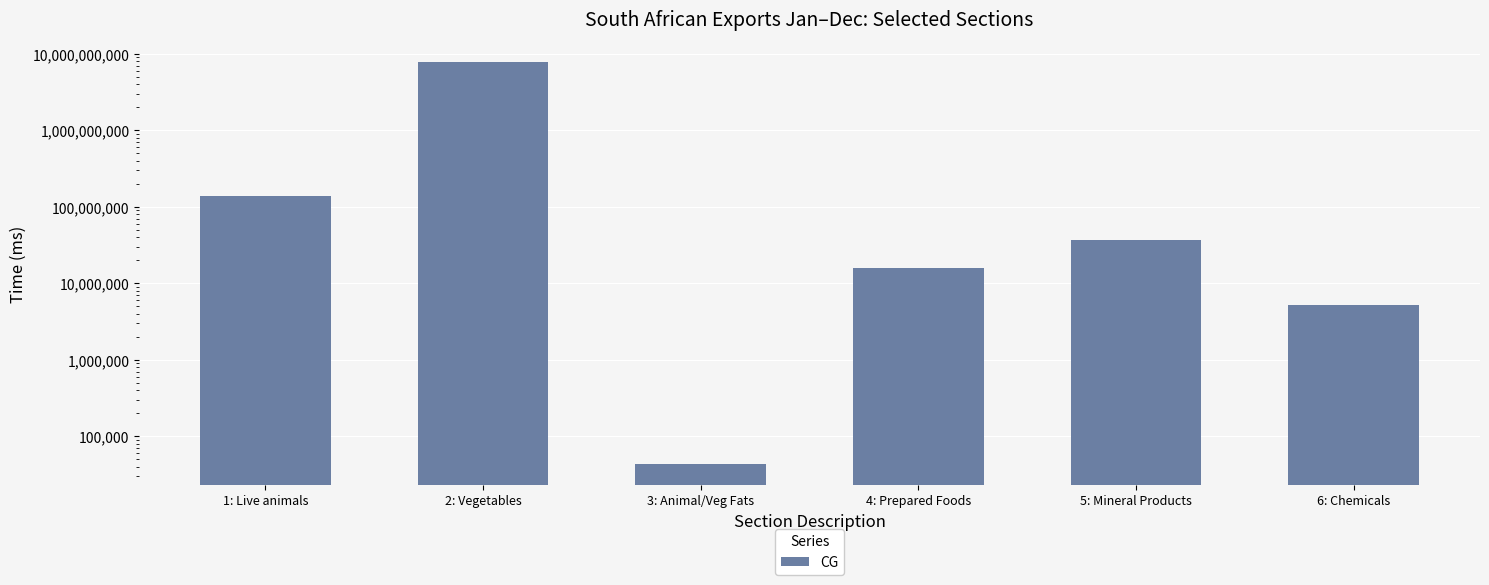

True or false: the data shows 138108157 at 1: Live animals.

True